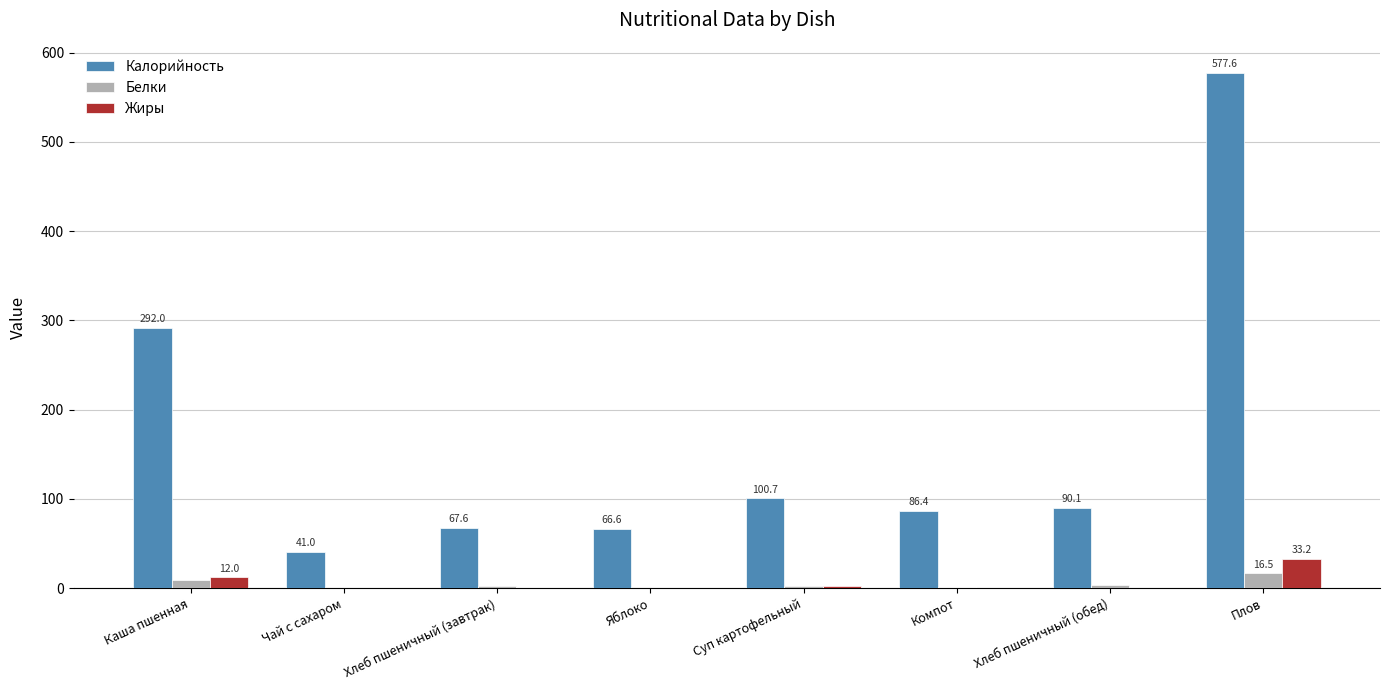

How many data points does each series have?

8